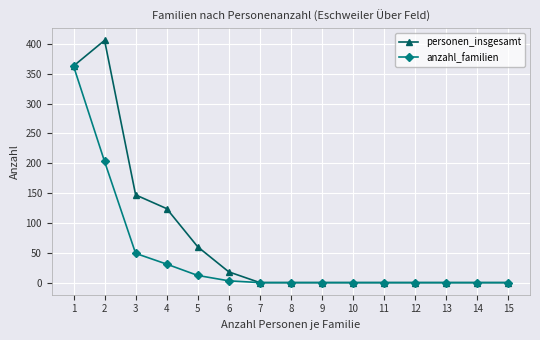

List the series in order of their peak value, lowest first.

anzahl_familien, personen_insgesamt